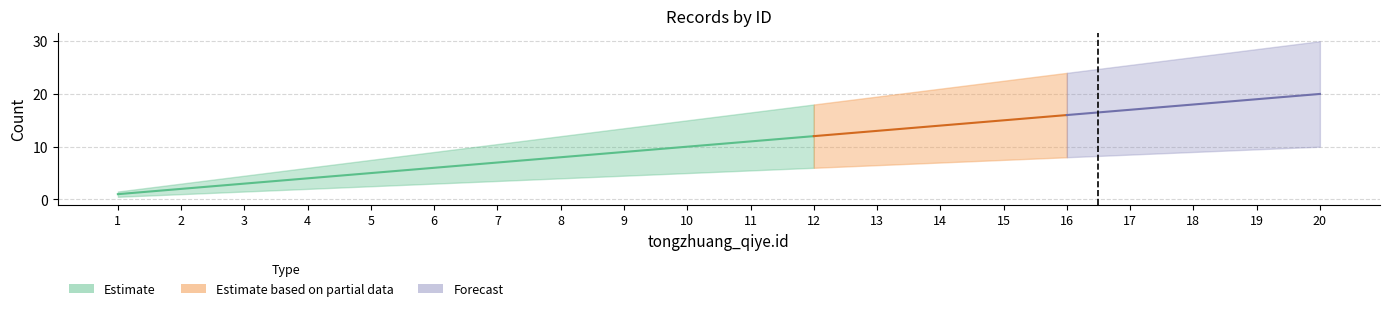

How many values in the Estimate_low series are below 5?

9